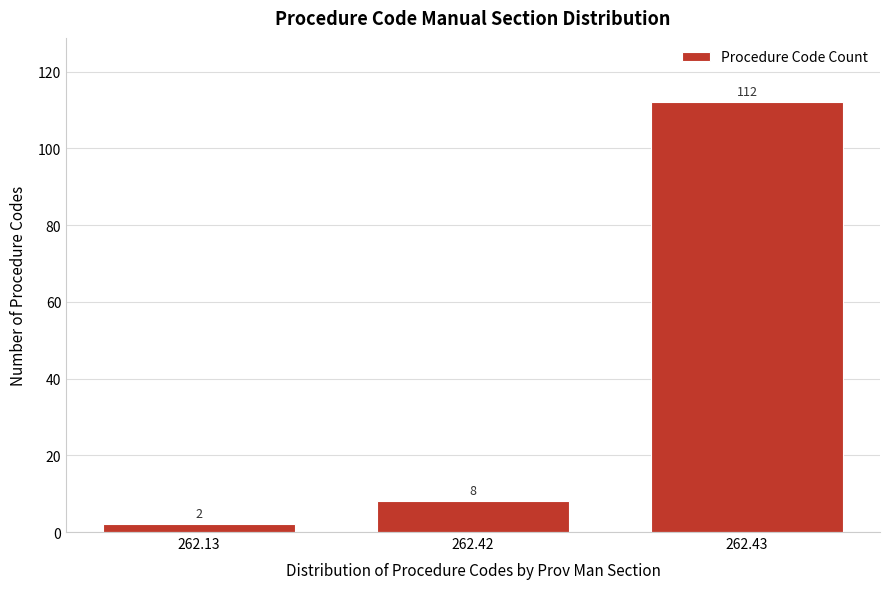

Reading left to right, extract all data points from this chart.

2	8	112